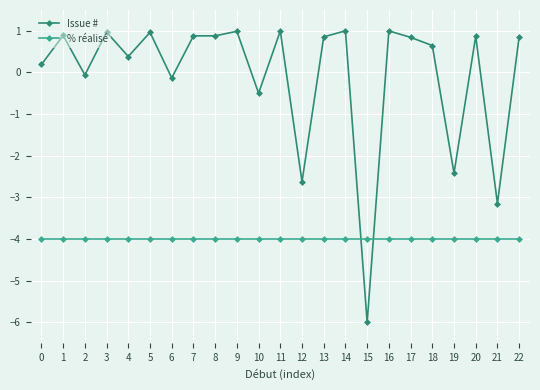

Where do Issue # and % réalisé first cross each other?

14 and 15